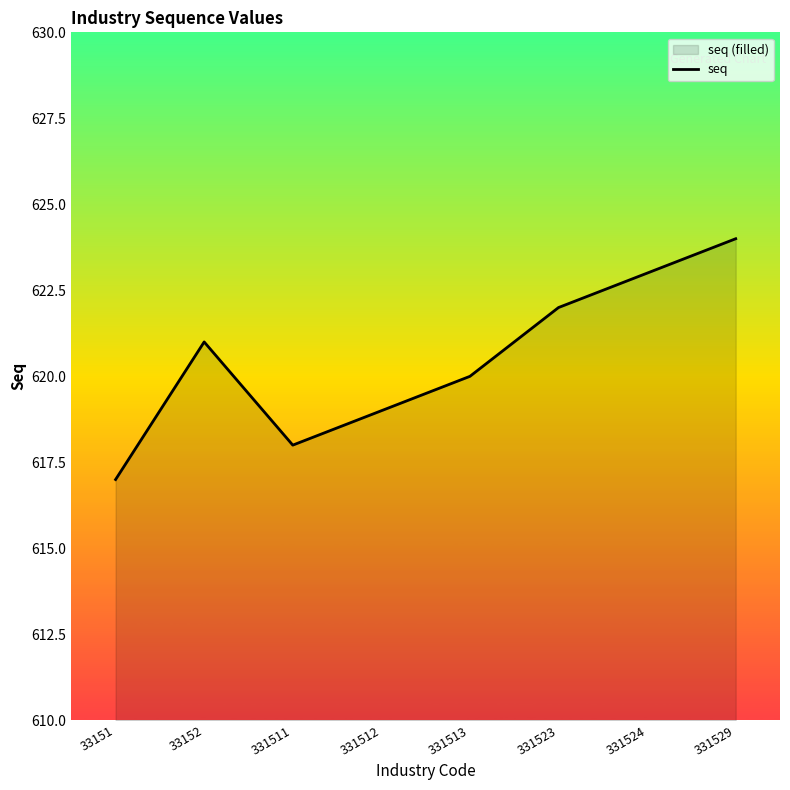

Read the value at 331529.

624